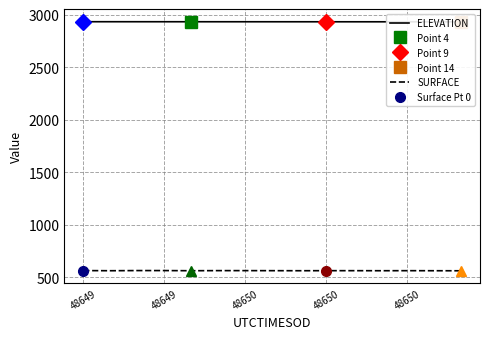

Rank the series at 48650 from highest to lowest value.

ELEVATION, SURFACE